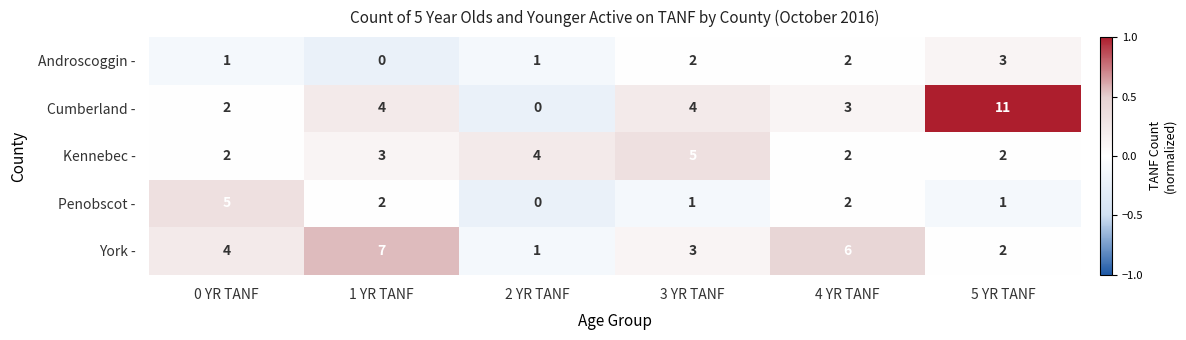

At which label does York - reach its peak?

1 YR TANF